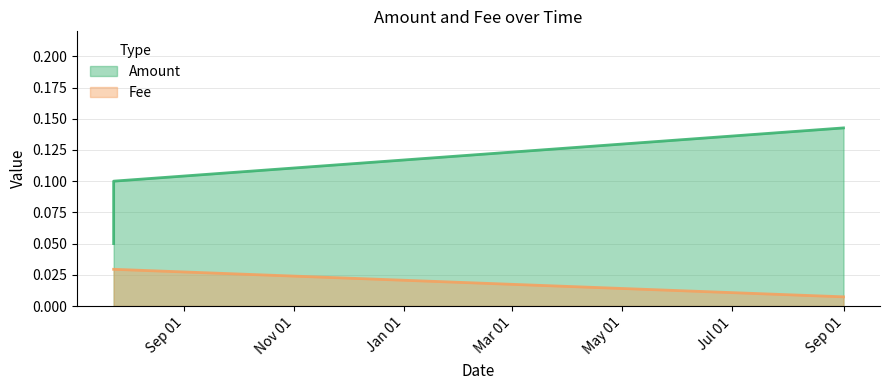

The Fee series shows 0.0 at 2019-07-23 19:43:38. True or false?

True